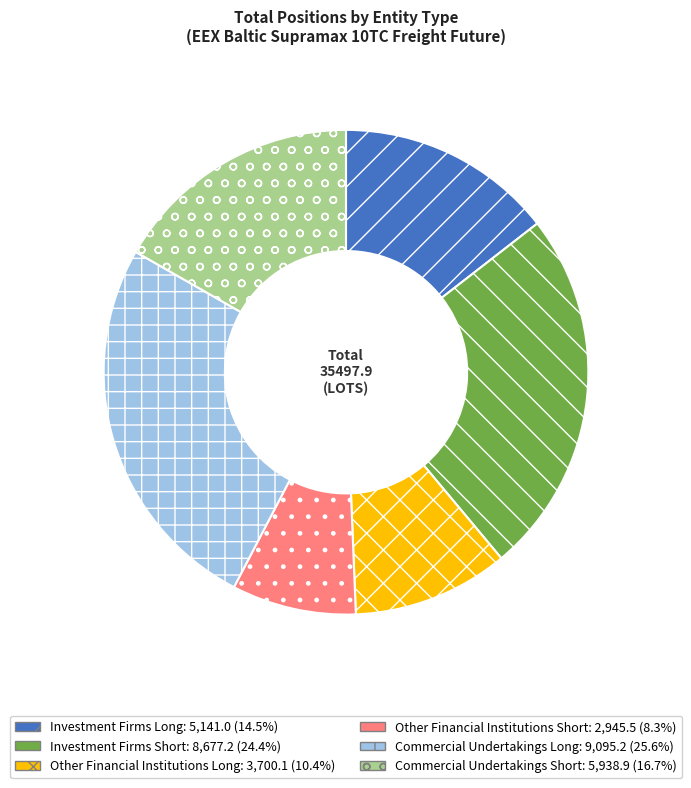

The Investment Firms Short slice represents 39% of the pie. True or false?

False